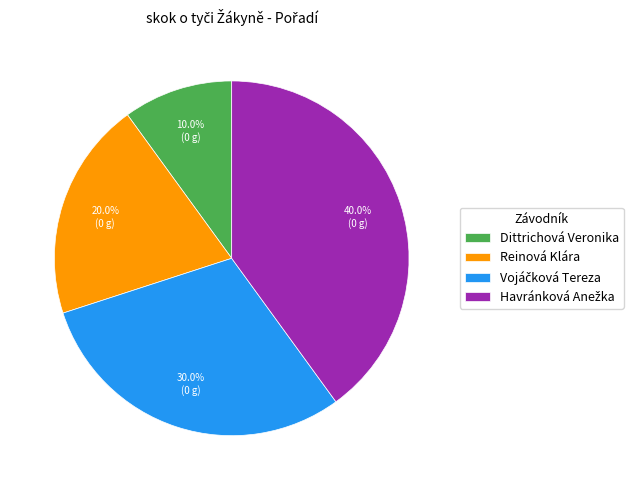

What portion of the pie excludes Reinová Klára?

80.0%